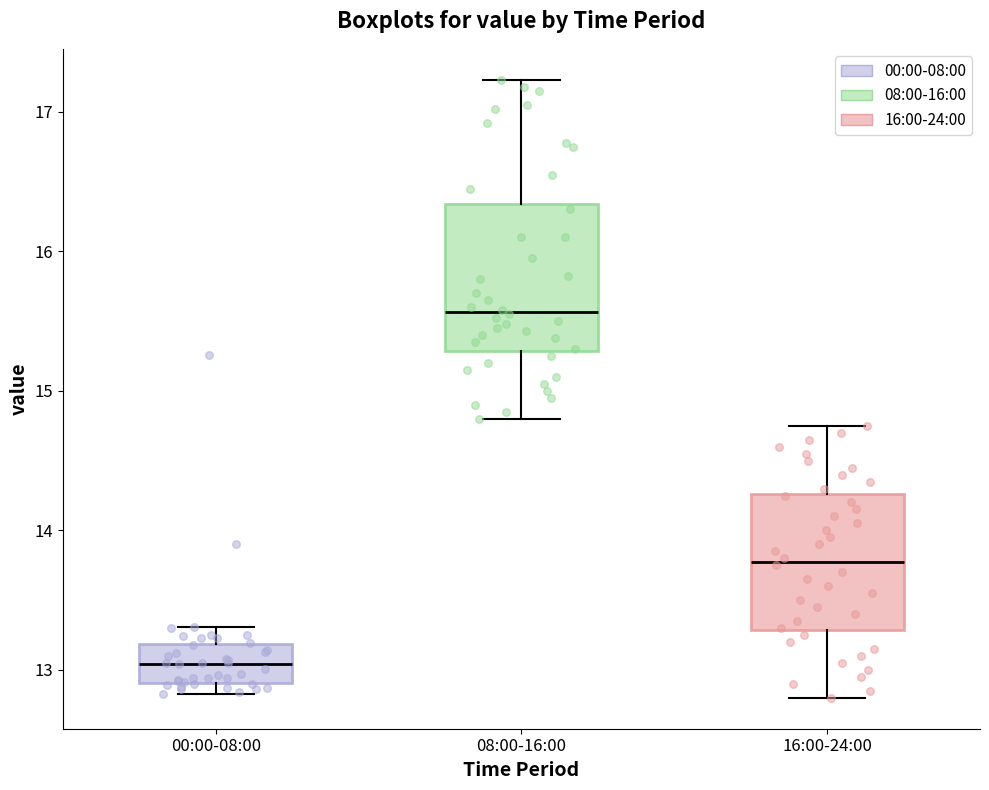

Reading left to right, transcribe this box plot: for each box, give where its median line is, the range the box spans, and where its two whiskers end, as read against the y-axis. The values are not printed on the chart, so give them approximately, as read against the axis.

00:00-08:00: median 13.0, box 12.9 to 13.2, whiskers 12.8 to 13.3
08:00-16:00: median 15.6, box 15.3 to 16.3, whiskers 14.8 to 17.2
16:00-24:00: median 13.8, box 13.3 to 14.3, whiskers 12.8 to 14.8